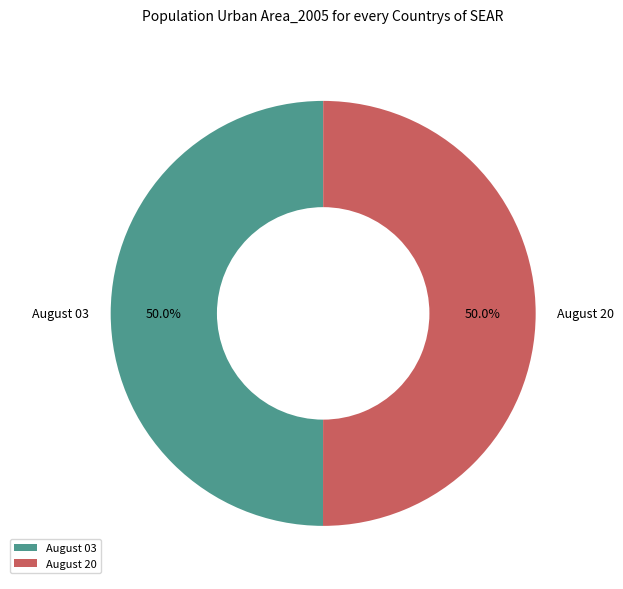

To the nearest percent, what portion does August 20 represent?

50%